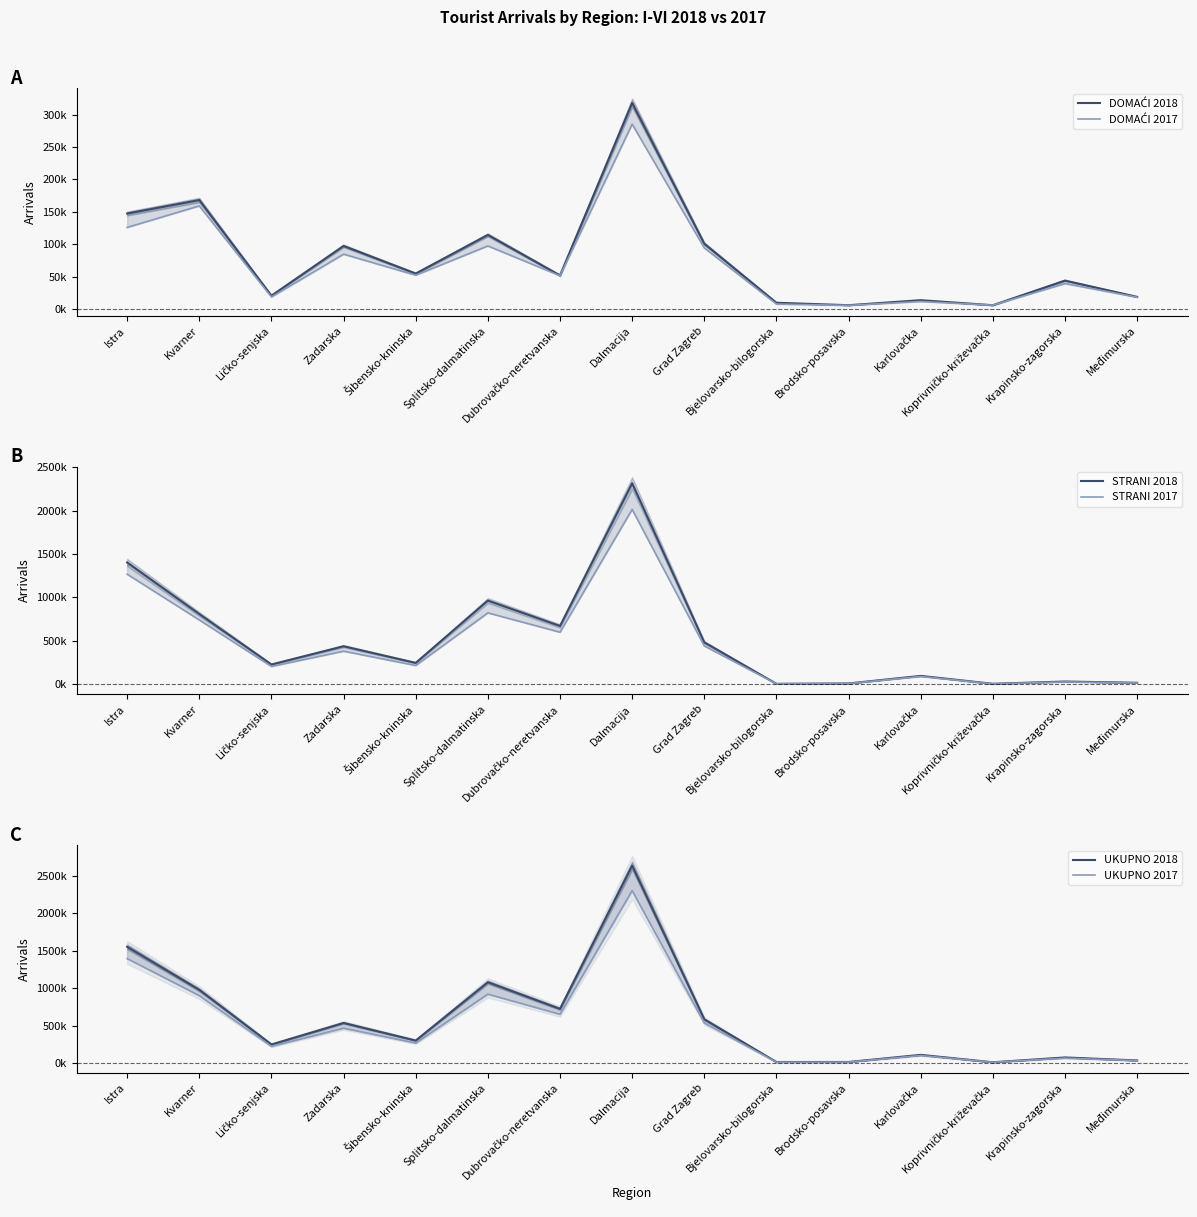

What are all the series names shown in the legend?

DOMAĆI 2018, DOMAĆI 2017, STRANI 2018, STRANI 2017, UKUPNO 2018, UKUPNO 2017